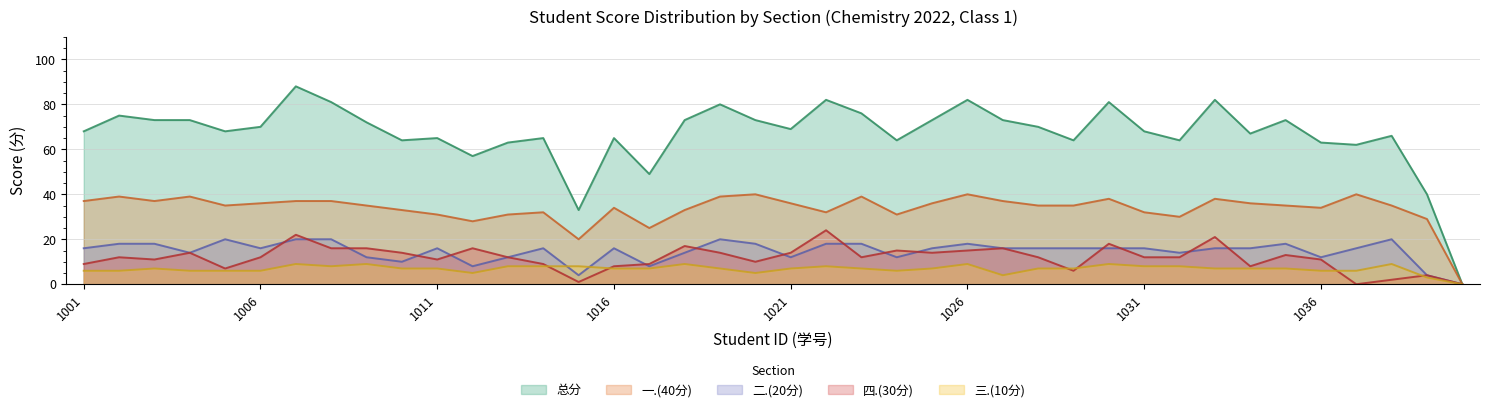

Between 2022091010 and 2022091040, which series saw the biggest shift?

总分